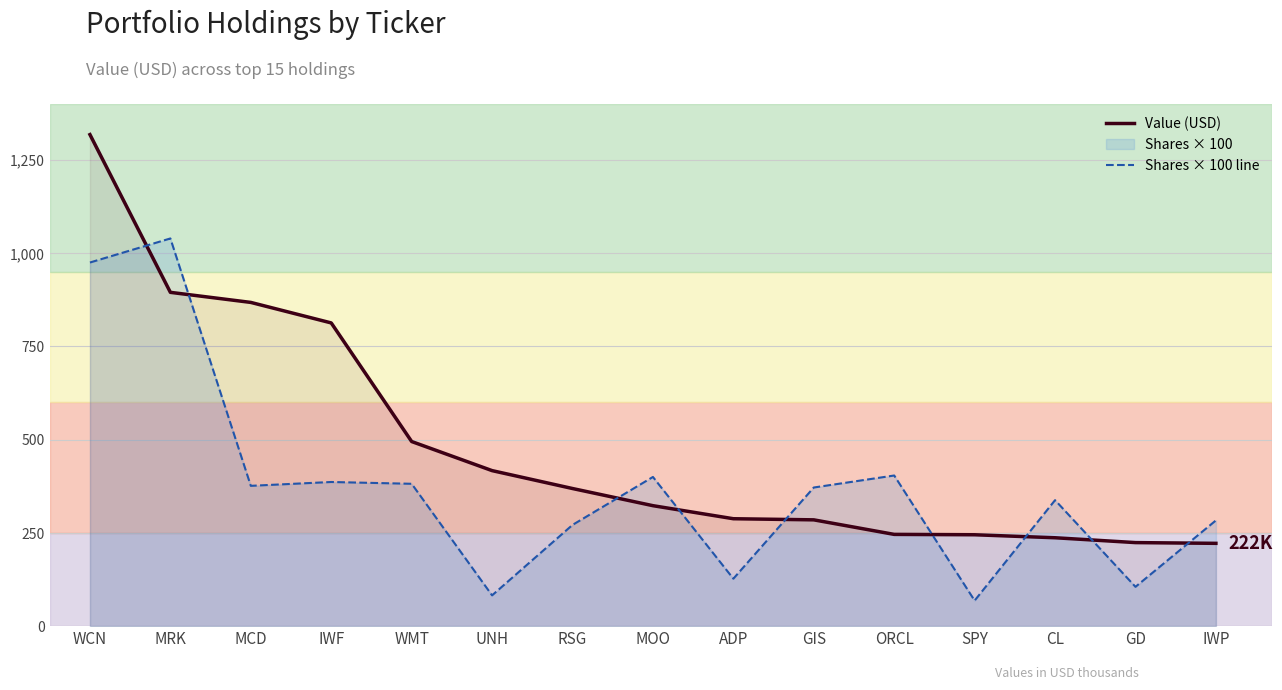

What is the approximate value of Shares × 100 line at GD?

105400